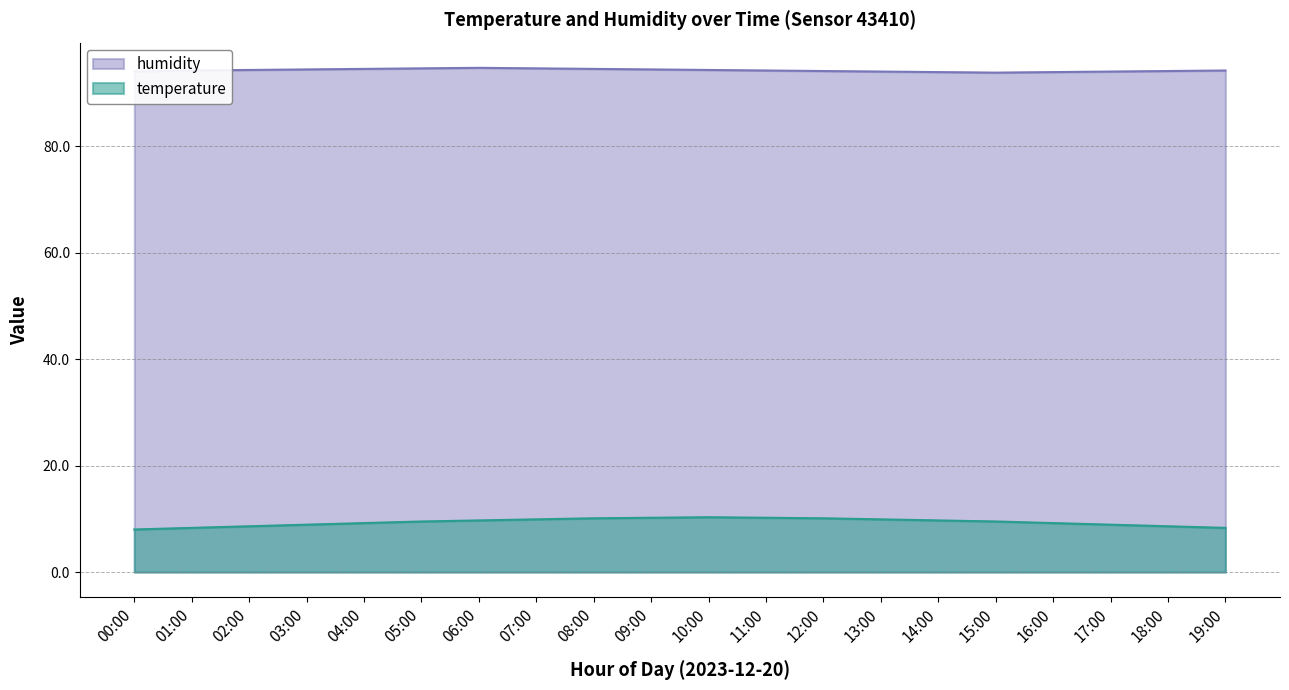

At which category does the chart reach its minimum across all series?

00:00